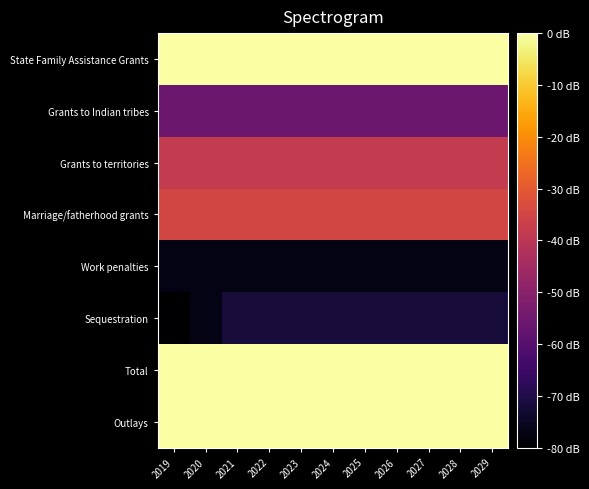

Count the number of data series in this chart.

8